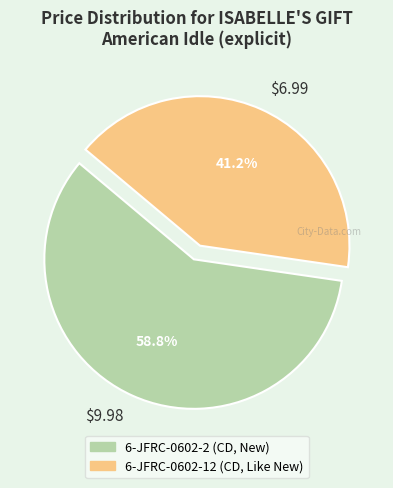

How many slices are in this pie chart?

2